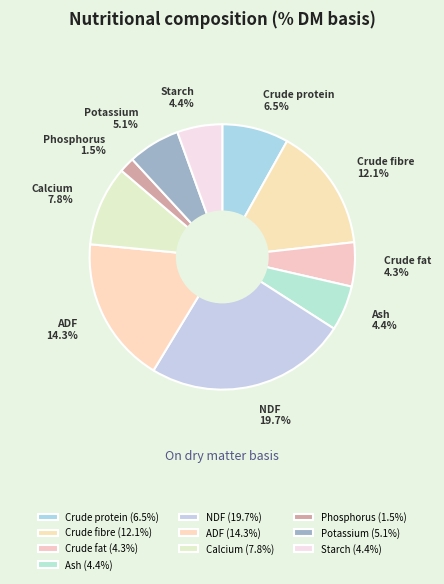

Count the number of slices in the pie.

10